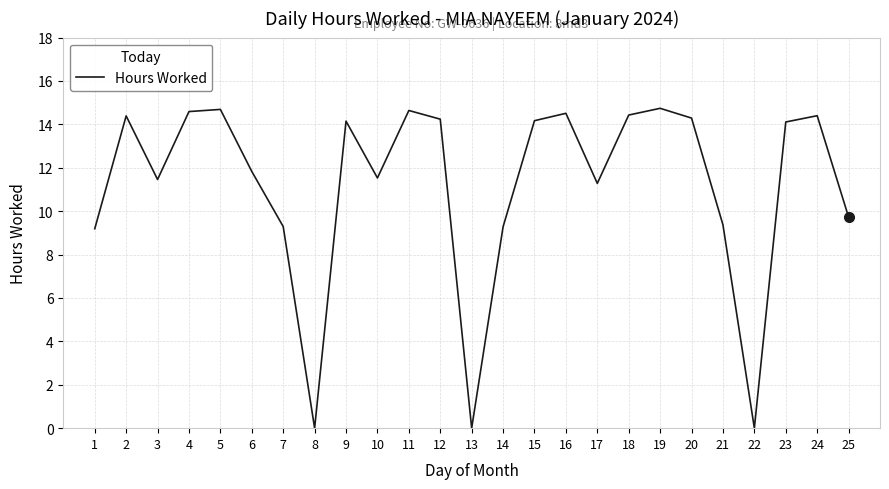

The chart shows a value of 9.2 at 1. True or false?

True